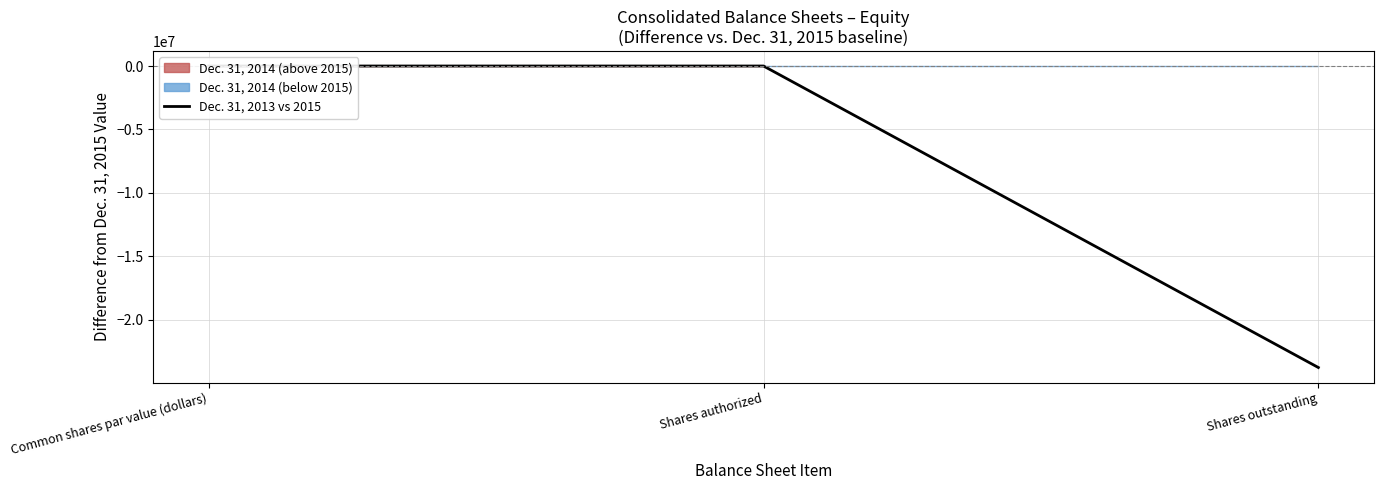

Reading left to right, list all the values displayed in this chart.

0	0	-23781448